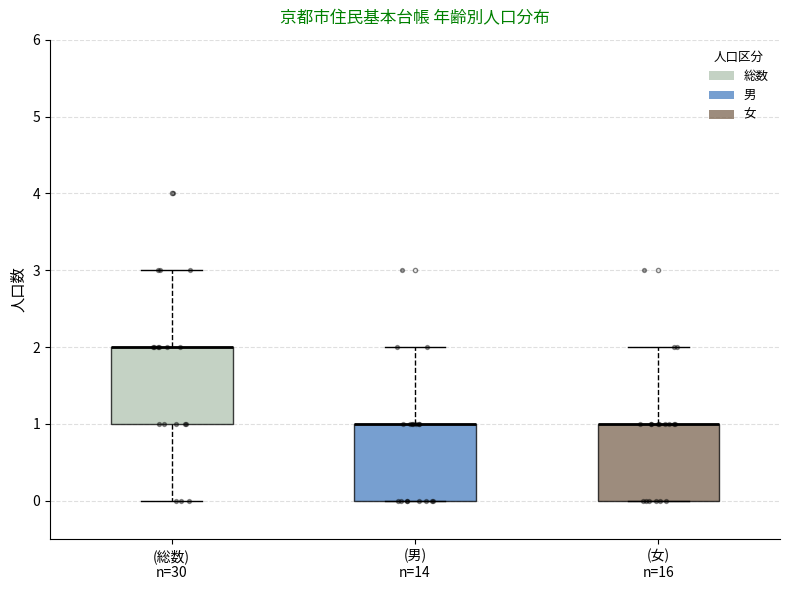

Reading left to right, transcribe this box plot: for each box, give where its median line is, the range the box spans, and where its two whiskers end, as read against the y-axis. The values are not printed on the chart, so give them approximately, as read against the axis.

(総数) n=30: median 2 (drawn on the box's upper edge), box 1 to 2, whiskers 0 to 3
(男) n=14: median 1 (drawn on the box's upper edge), box 0 to 1, whiskers 0 to 2
(女) n=16: median 1 (drawn on the box's upper edge), box 0 to 1, whiskers 0 to 2